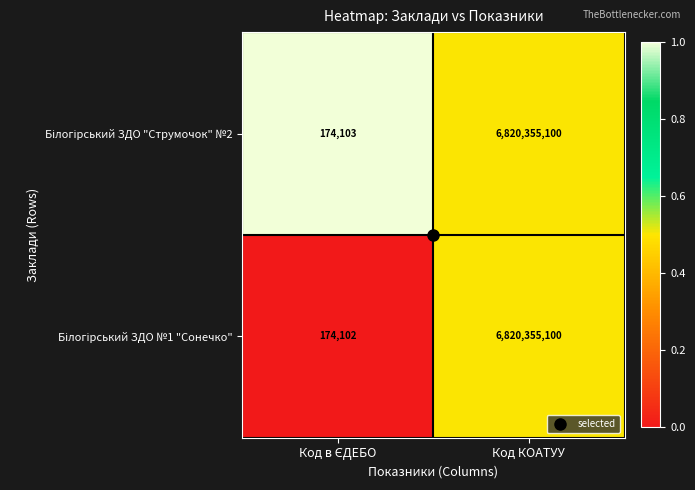

Which category has the highest value across all series?

Код КОАТУУ